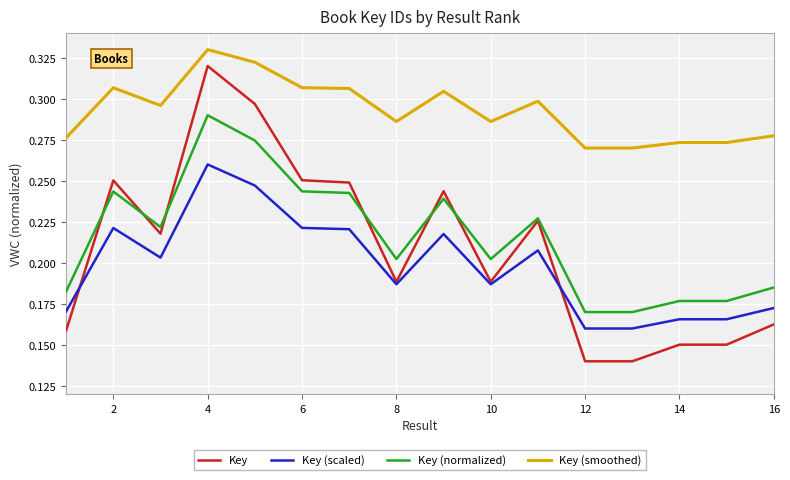

List the series in order of their peak value, highest first.

Key (smoothed), Key, Key (normalized), Key (scaled)